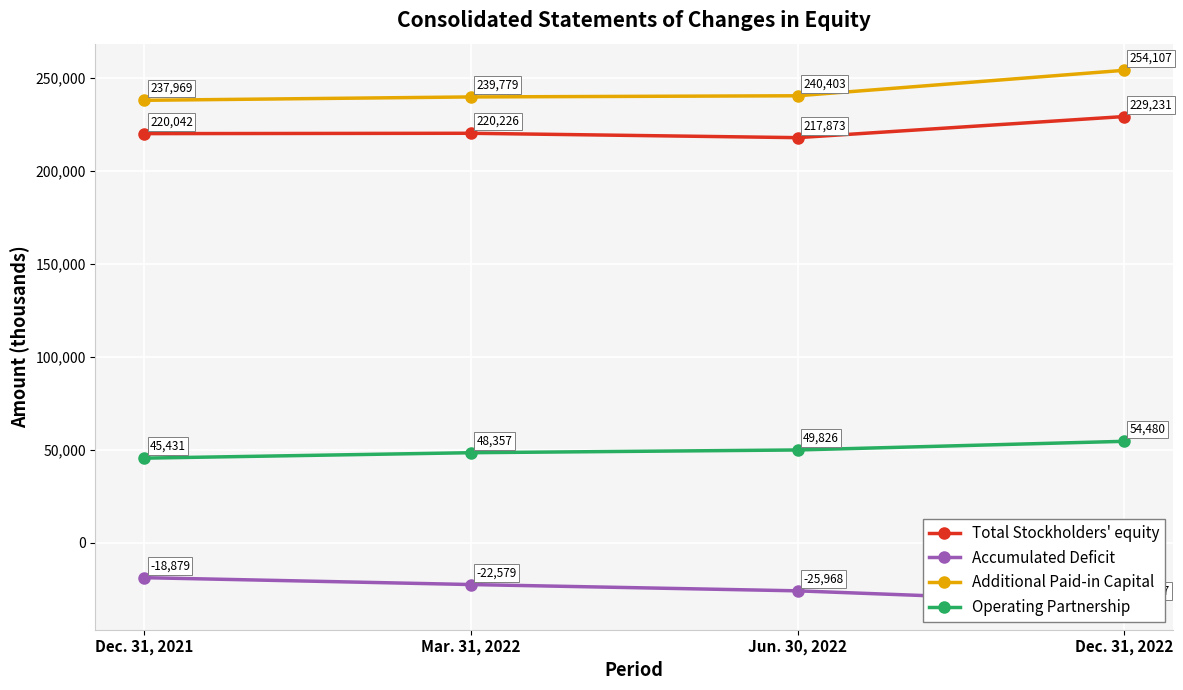

What is the value of the Operating Partnership point at the 3rd from the left?

49826